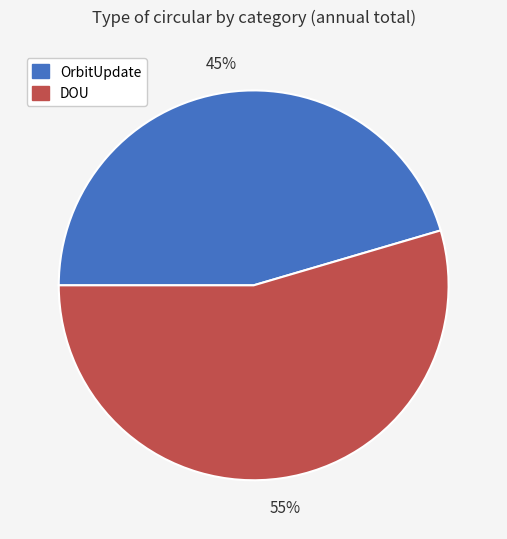

To the nearest percent, what is the average slice percentage?

50%